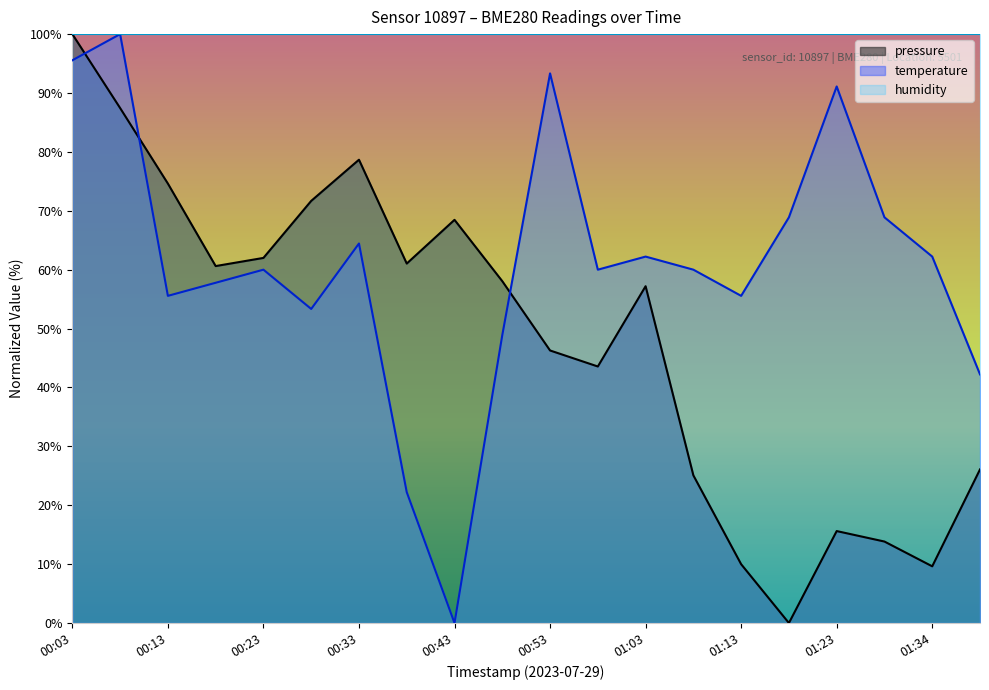

What is the label of the 18th point from the left?

01:29